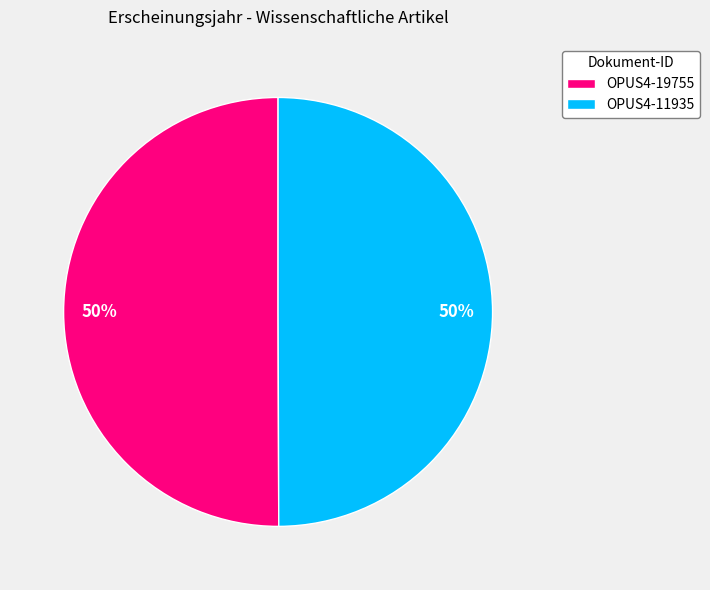

Approximately how many times larger is the value at OPUS4-11935 compared to OPUS4-19755?

1.0